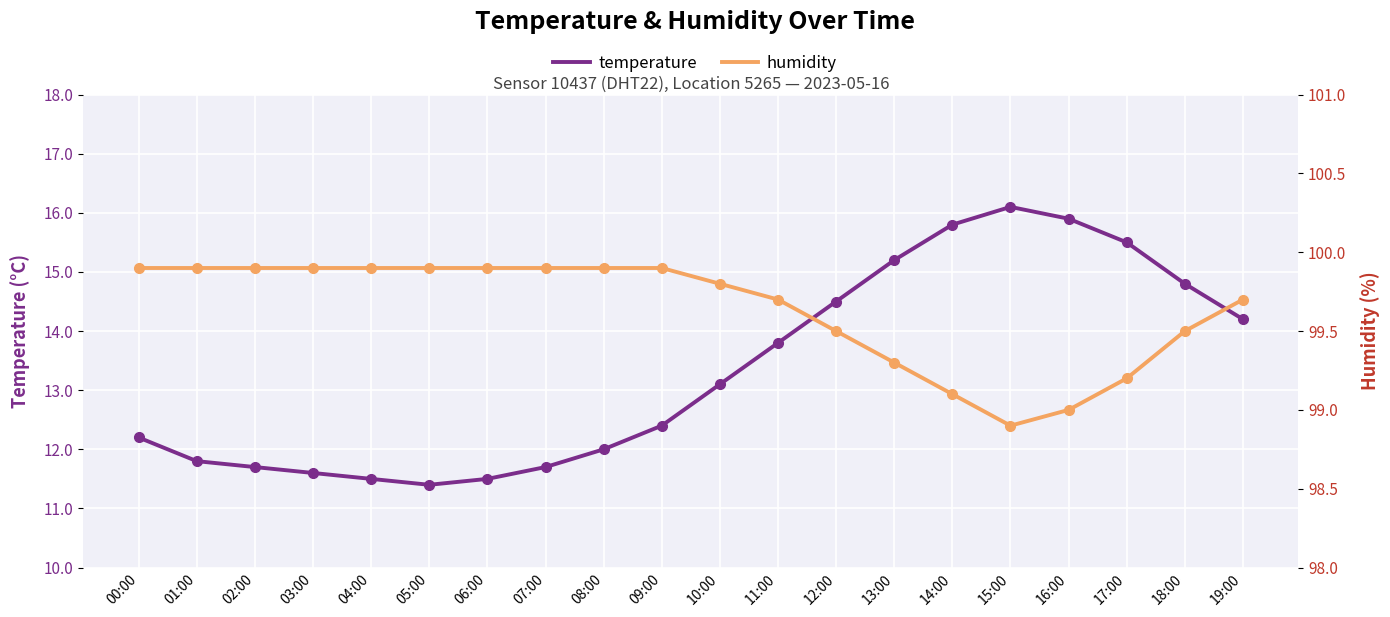

What is the spread (max minus min) of values at 10:00?

86.7